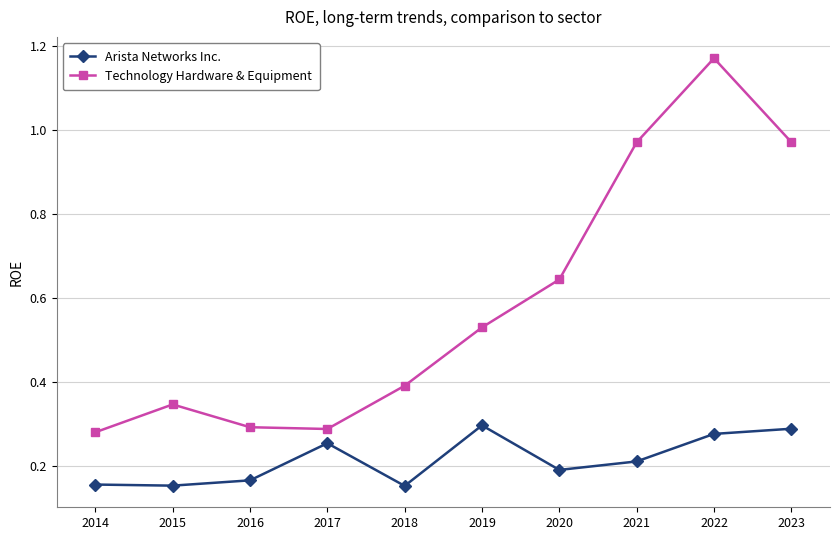

What is the value of the Technology Hardware & Equipment point at the 5th from the left?

0.4